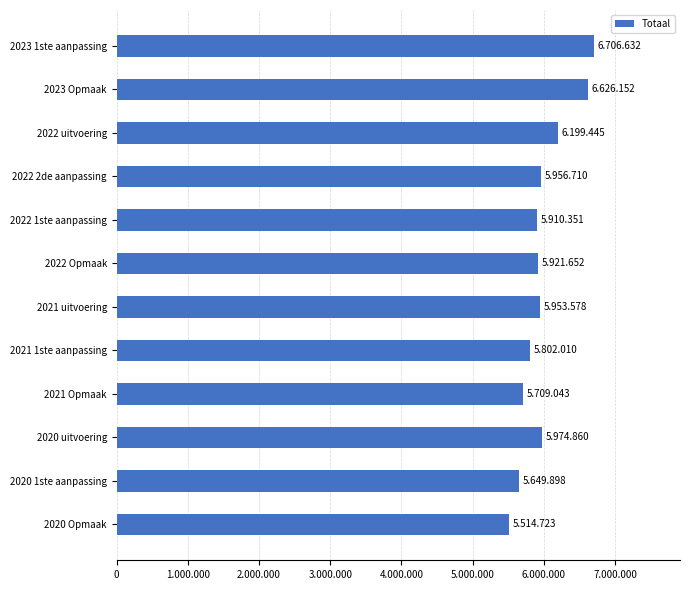

Does the chart contain any negative values?

No